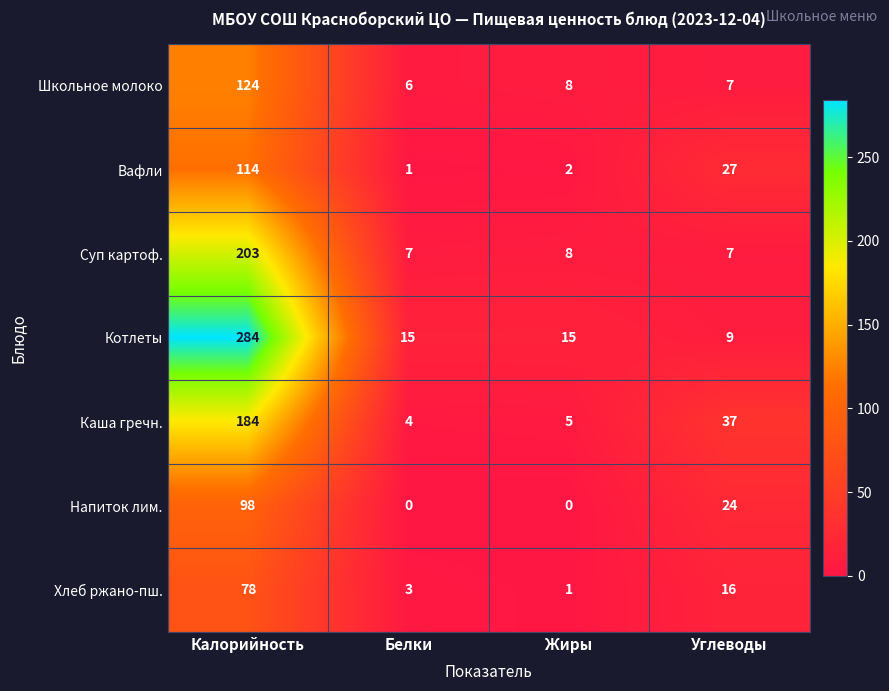

At which category is the sum across all series the highest?

Калорийность